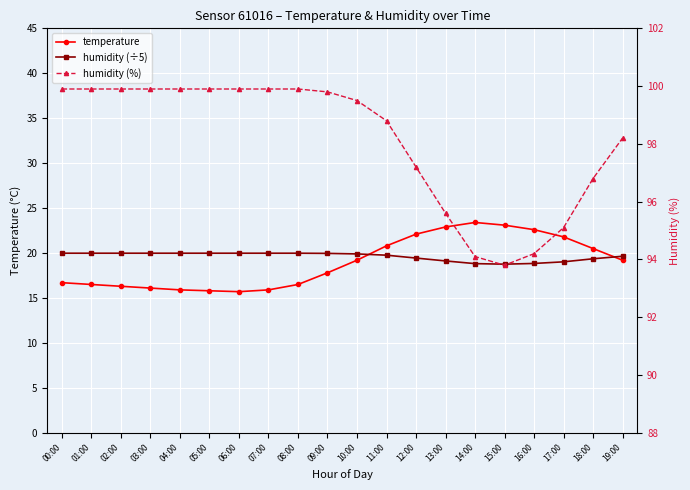

Between 13:00 and 08:00, which is larger?

13:00